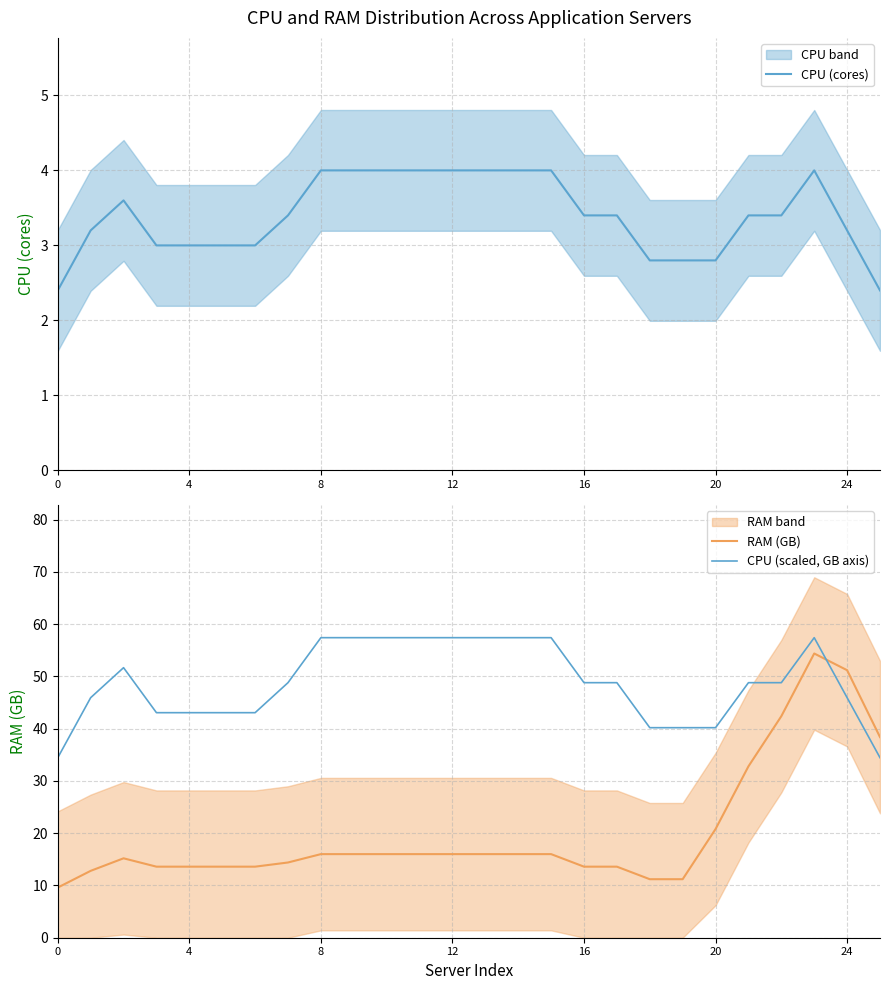

True or false: CPU (cores) has a value of 1.2 at 0.

False